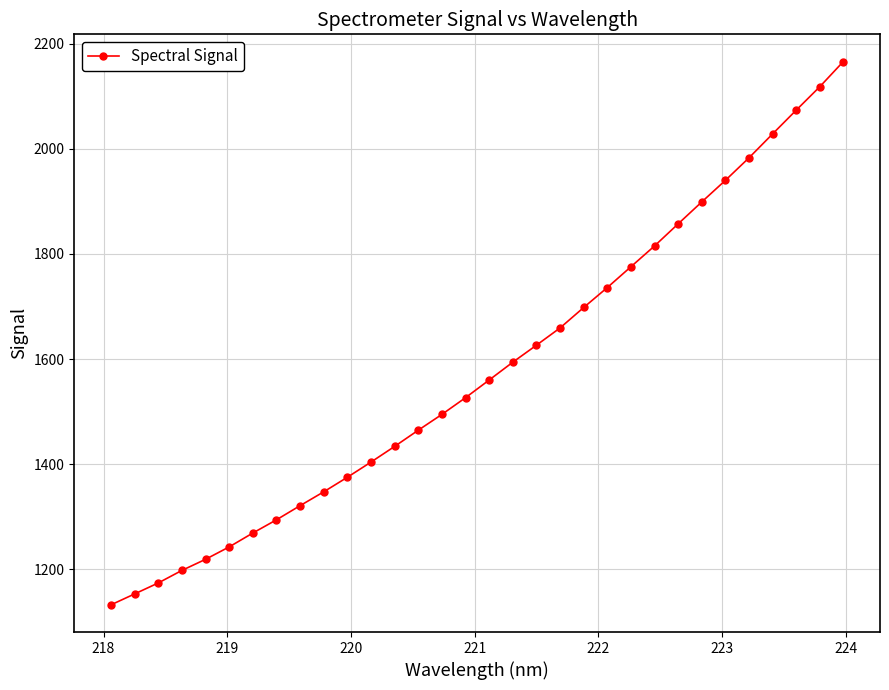

What is the value of the 24th point from the left?

1815.2